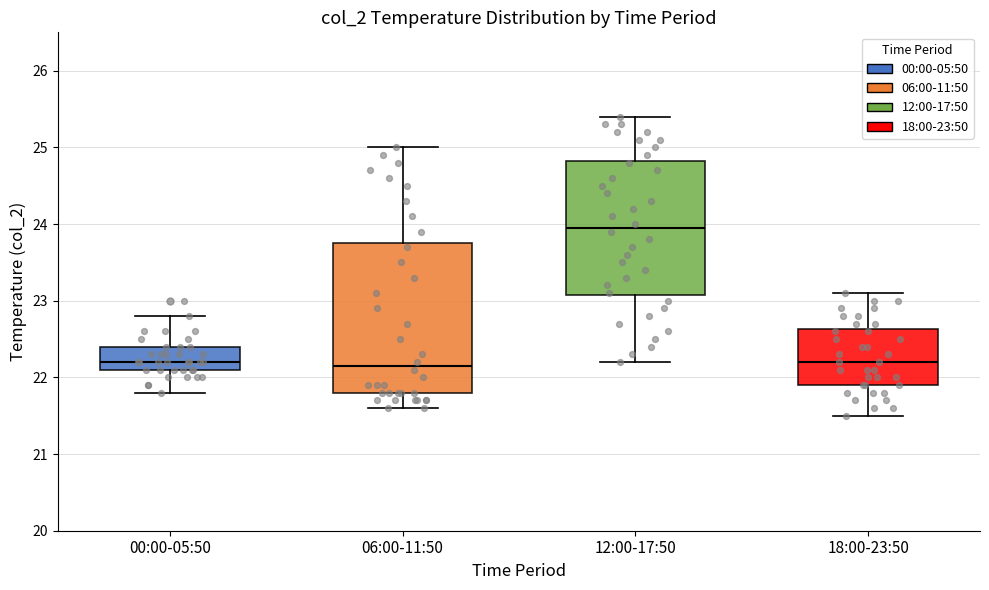

Comparing the boxes themselves (not the whiskers), which one is the tallest?

06:00-11:50